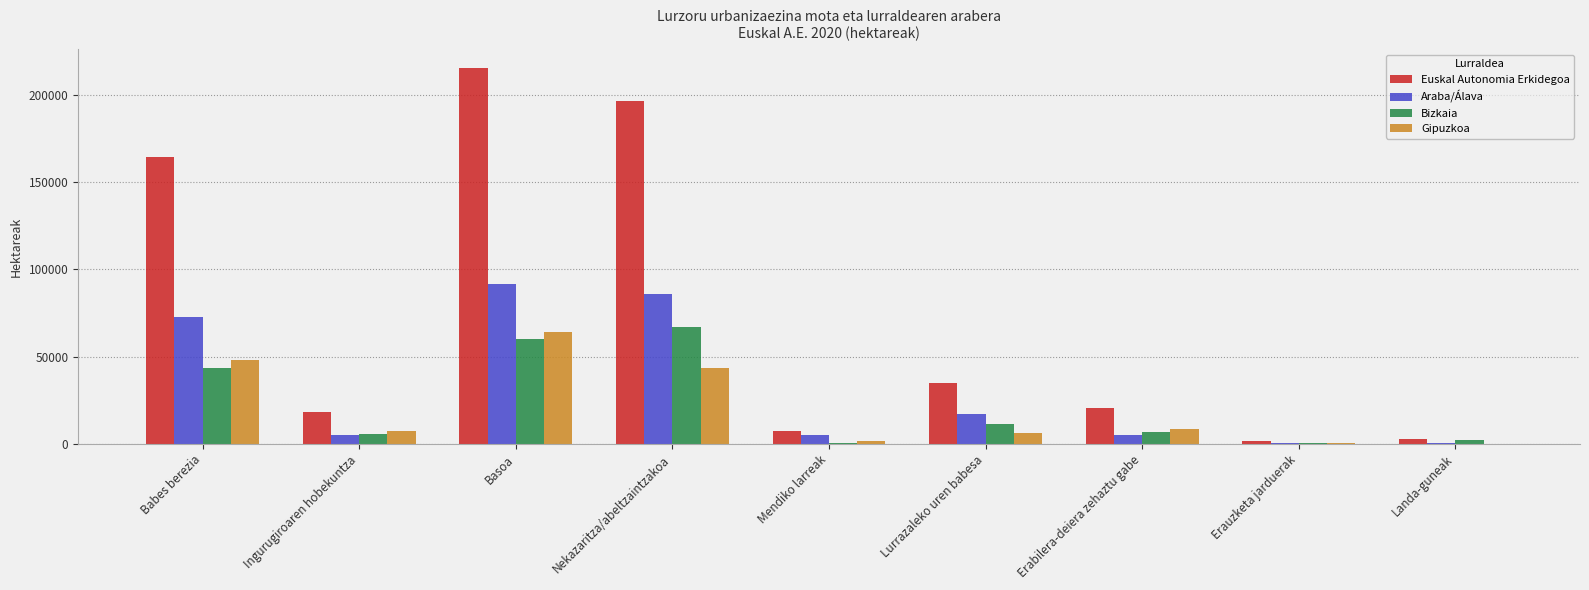

At which category does the chart reach its peak across all series?

Basoa